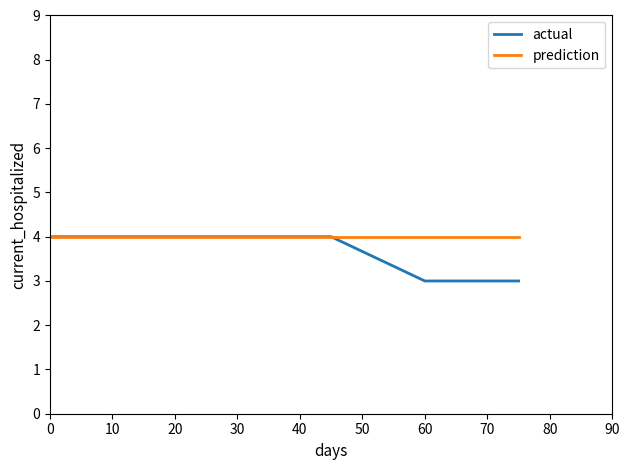

What is the smallest value displayed?

3